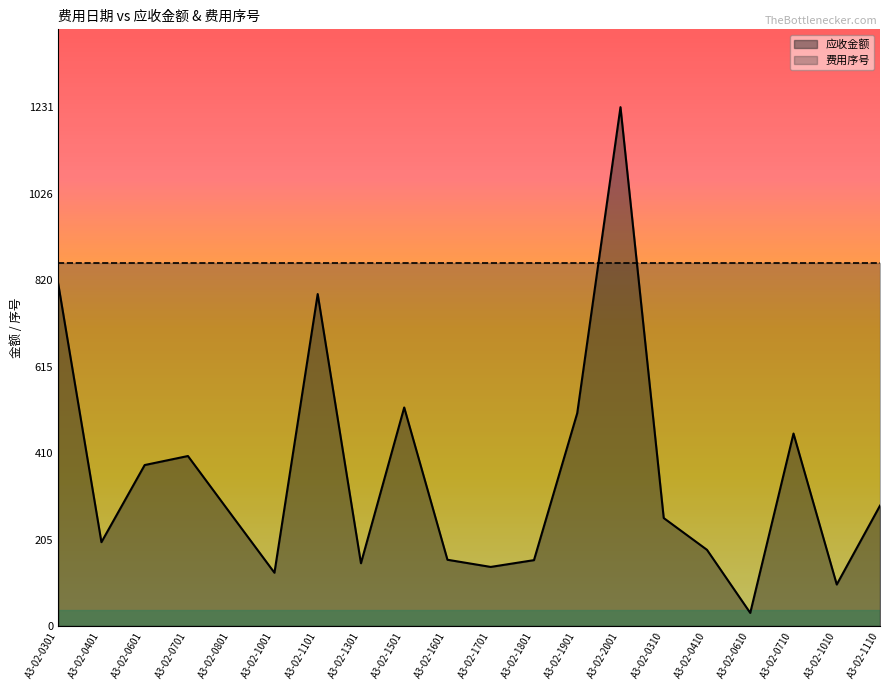

Reading left to right, extract all data points from this chart.

812.9	198.9	382.0	403.4	264.7	126.3	787.8	148.8	518.6	157.2	140.2	156.3	505.0	1231.4	256.2	180.7	31.0	456.8	98.4	285.6